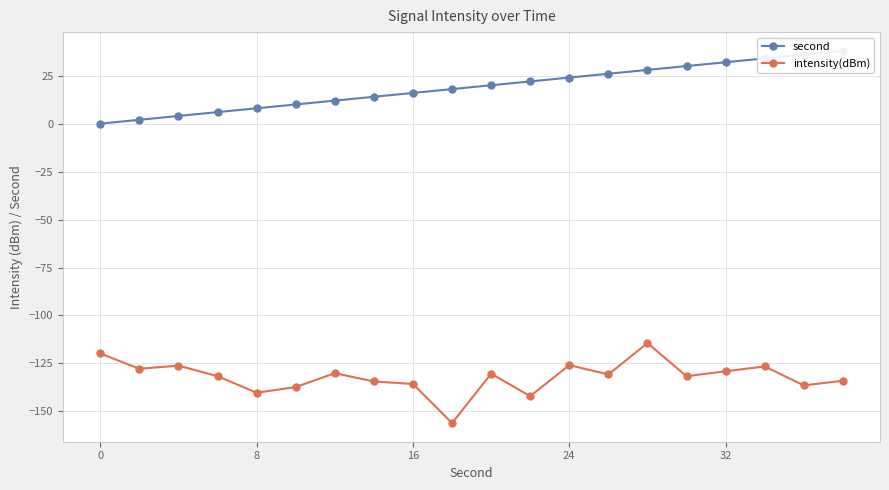

The value of intensity(dBm) at 0 is -156.4. True or false?

False